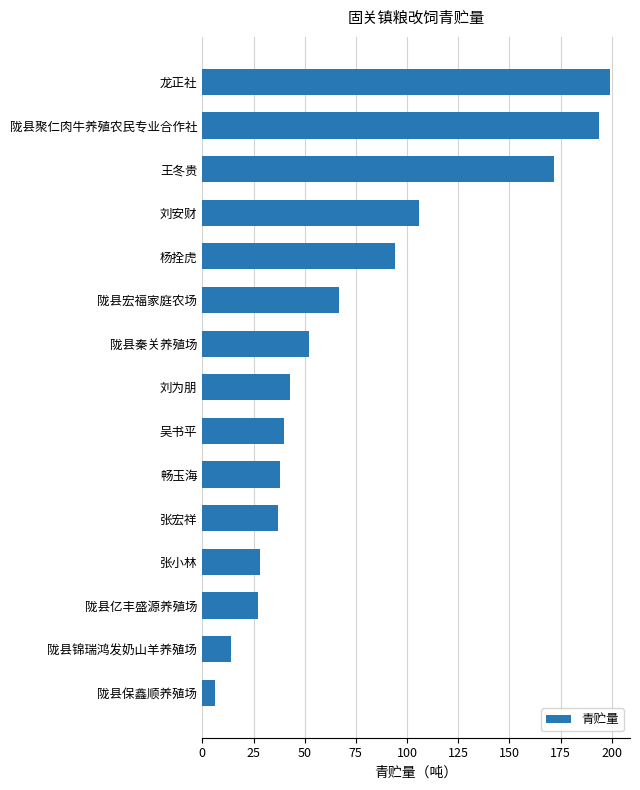

What is the smallest value displayed?

6